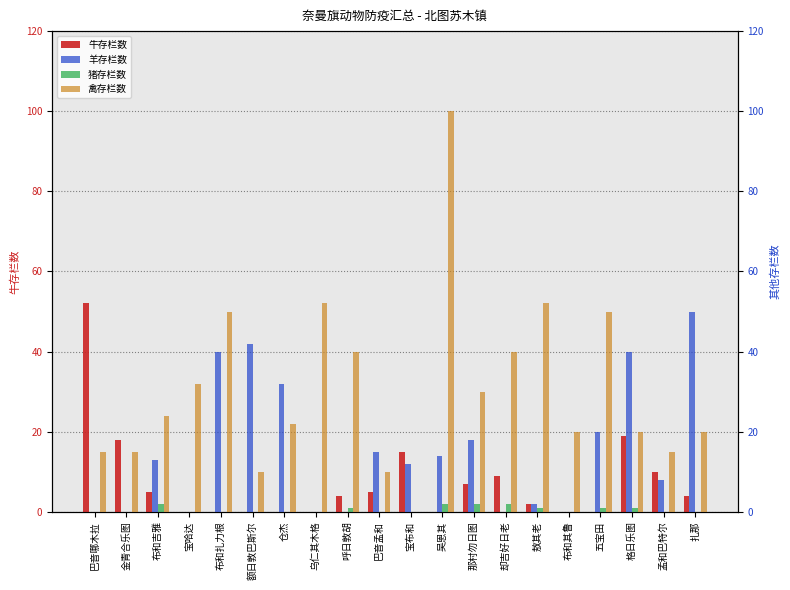

Which series changed the most between 布和扎力根 and 呼日敦胡?

羊存栏数